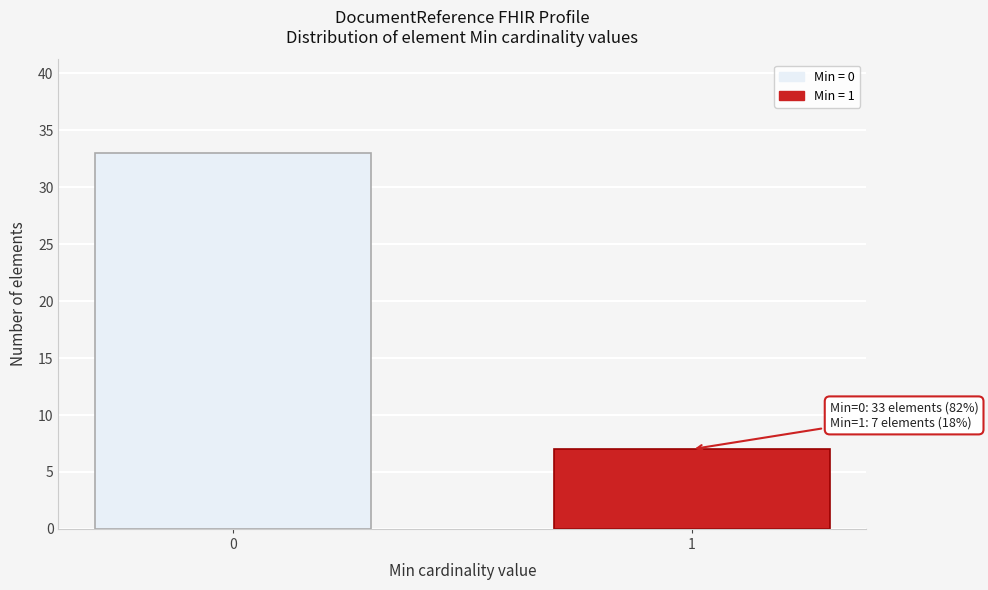

Reading right to left, list all the values displayed in this chart.

7	33